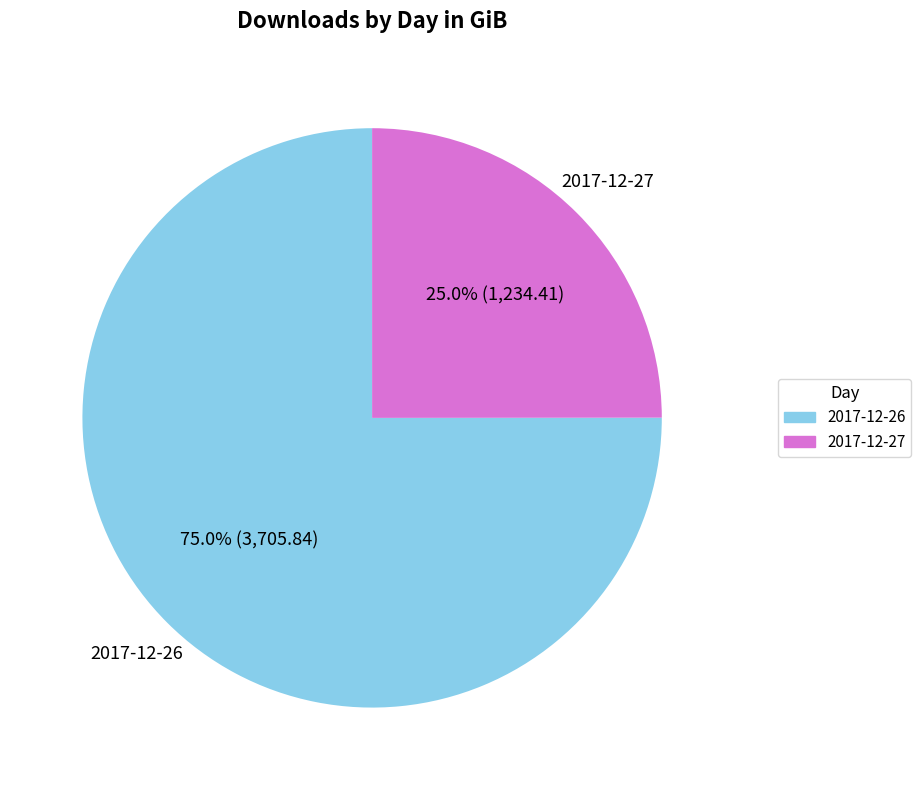

The 2017-12-26 slice represents 63% of the pie. True or false?

False